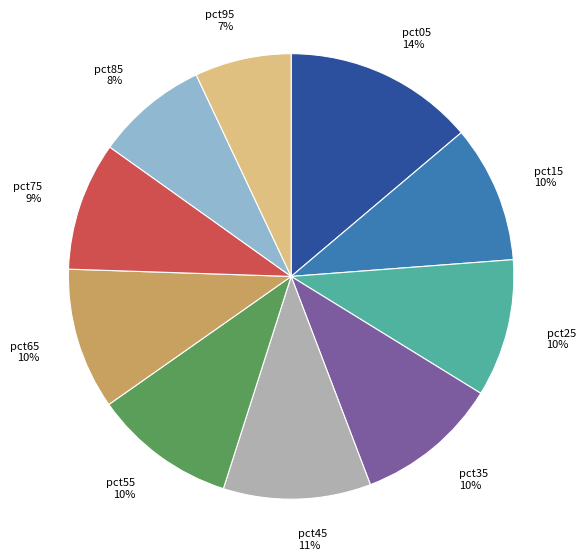

To the nearest percent, what is the average slice percentage?

10%